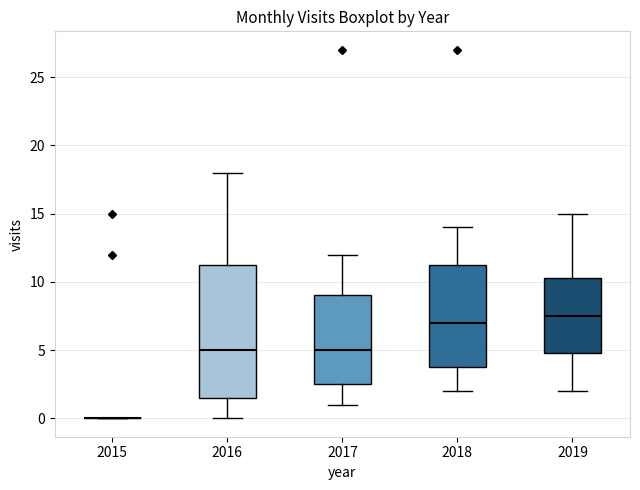

Reading left to right, read every box against the y-axis: the position of its median line, the range the box covers, and the ends of its whiskers. The values are not printed on the chart, so give them approximately, as read against the axis.

2015: box collapsed to a line at 0.0, whiskers 0.0 to 0.0
2016: median 5.0, box 1.5 to 11.5, whiskers 0.0 to 18.0
2017: median 5.0, box 2.5 to 9.0, whiskers 1.0 to 12.0
2018: median 7.0, box 4.0 to 11.5, whiskers 2.0 to 14.0
2019: median 7.5, box 5.0 to 10.5, whiskers 2.0 to 15.0